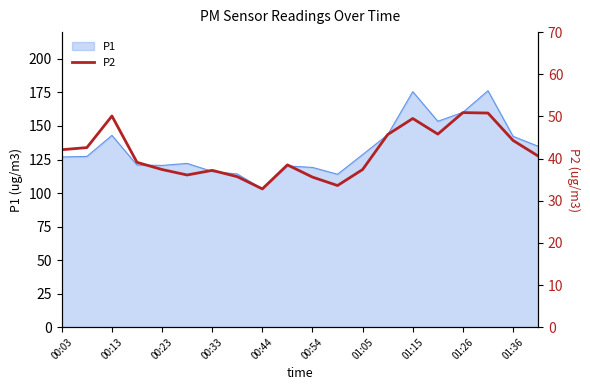

True or false: P1 has a value of 175.6 at 01:15.

True